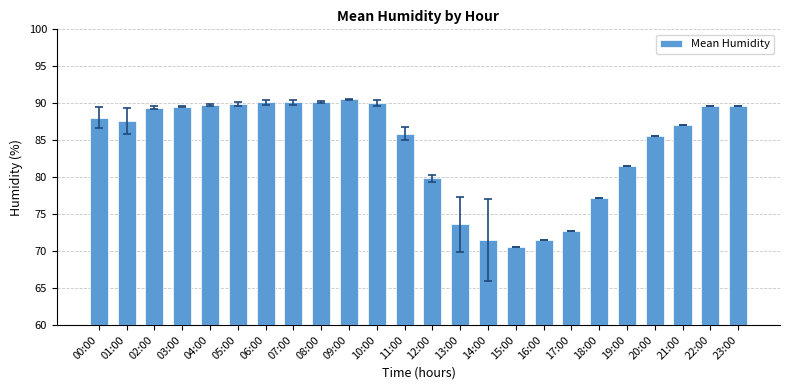

What is the label of the 6th bar from the right?

18:00